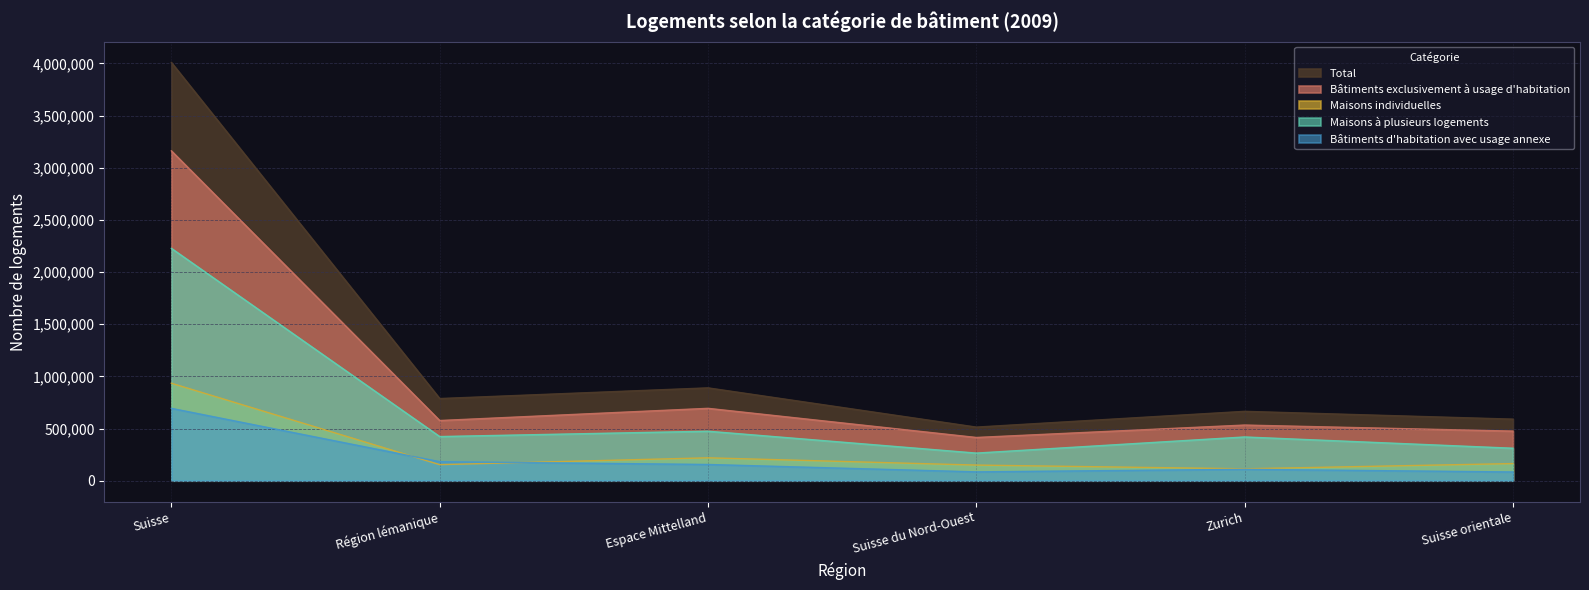

Does the chart have visible grid lines?

Yes